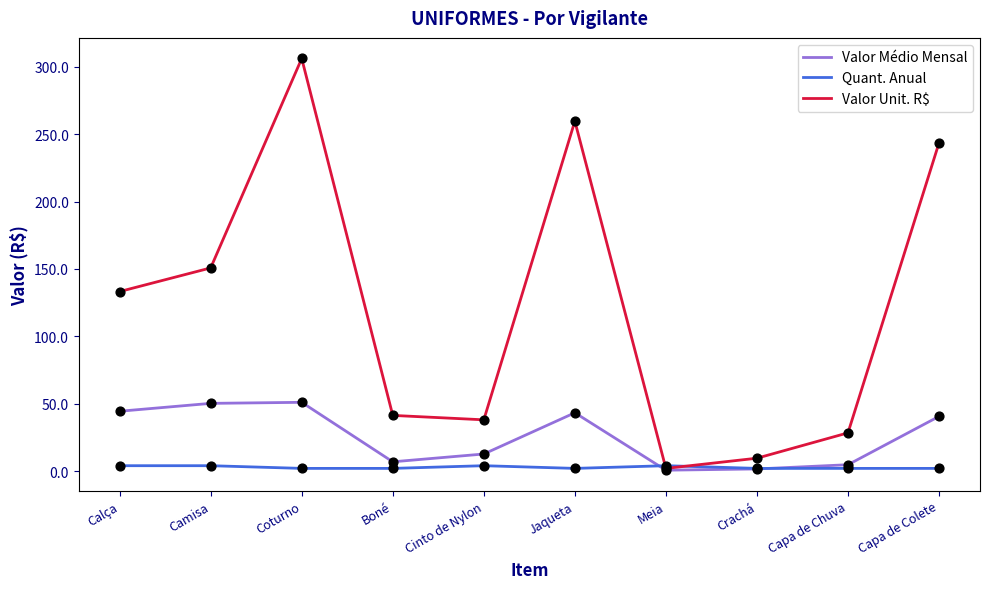

Is the value of Valor Médio Mensal at Coturno greater than the value of Quant. Anual at Capa de Colete?

Yes